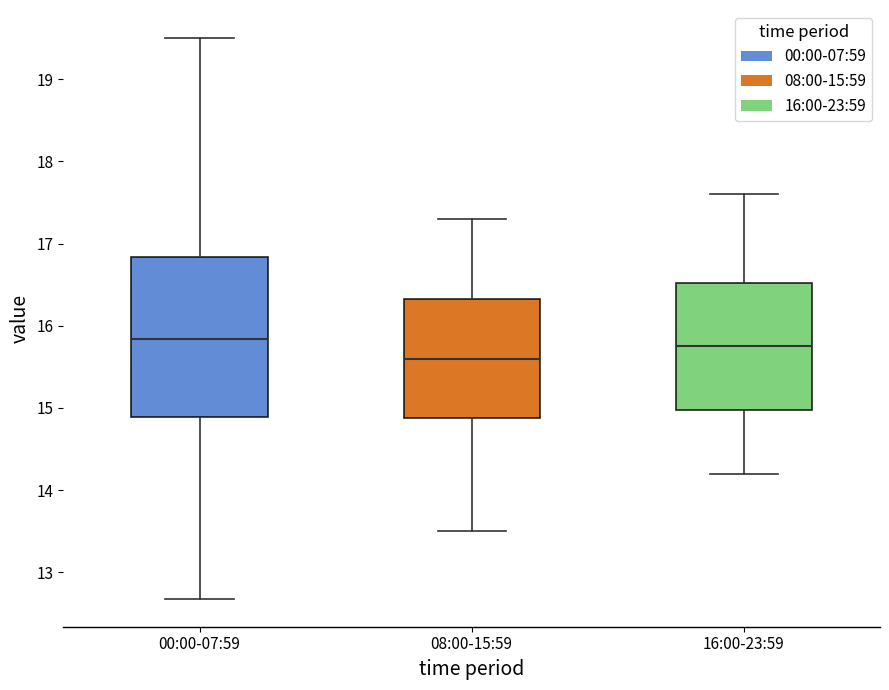

Where does the lower whisker of the box for 00:00-07:59 end on the y-axis? The values are not printed on the chart, so give them approximately, as read against the axis.

12.7